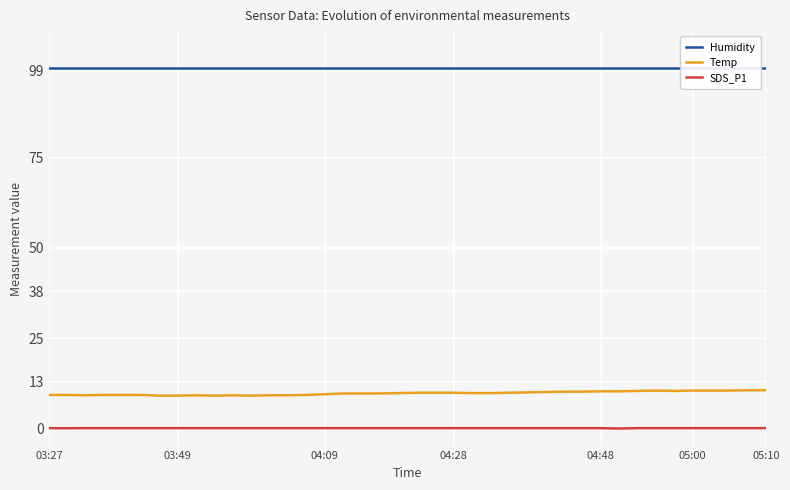

Which series has the largest total across all categories?

Humidity